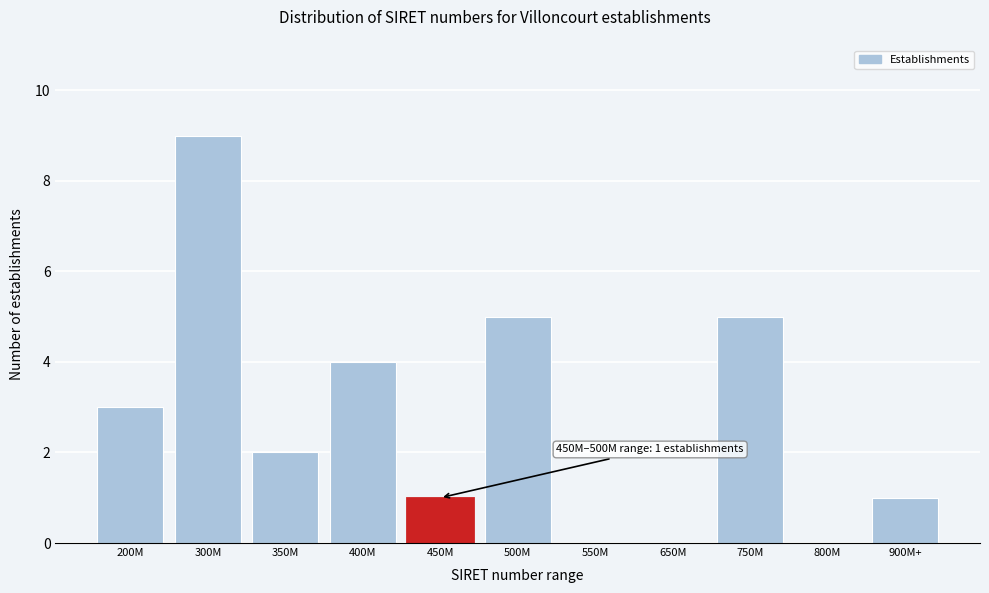

Reading left to right, extract all data points from this chart.

200M=3	300M=9	350M=2	400M=4	450M=1	500M=5	550M=0	650M=0	750M=5	800M=0	900M+=1